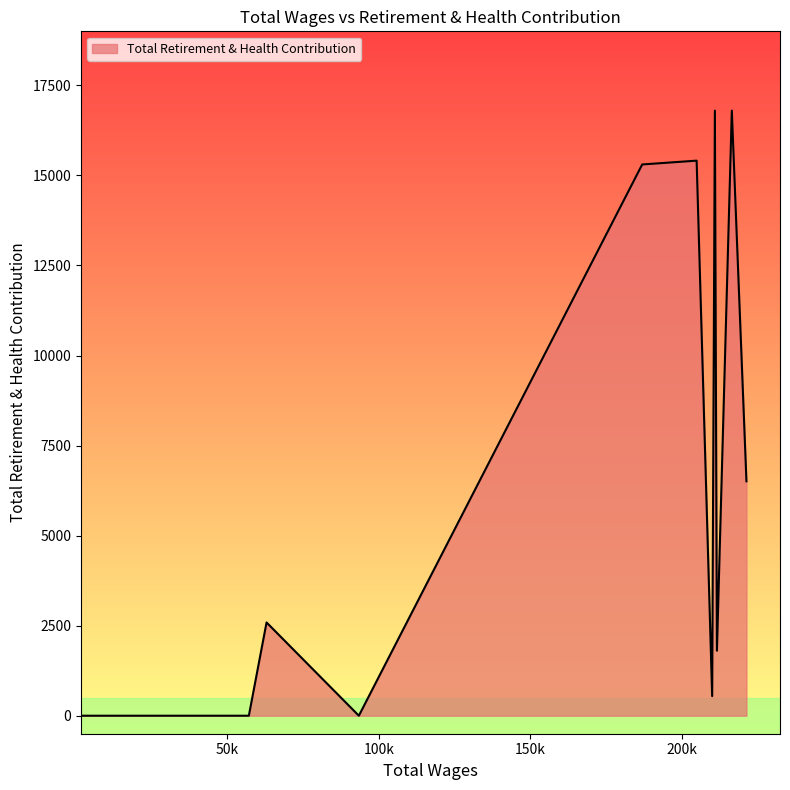

Does the chart display data point markers on the line(s)?

No